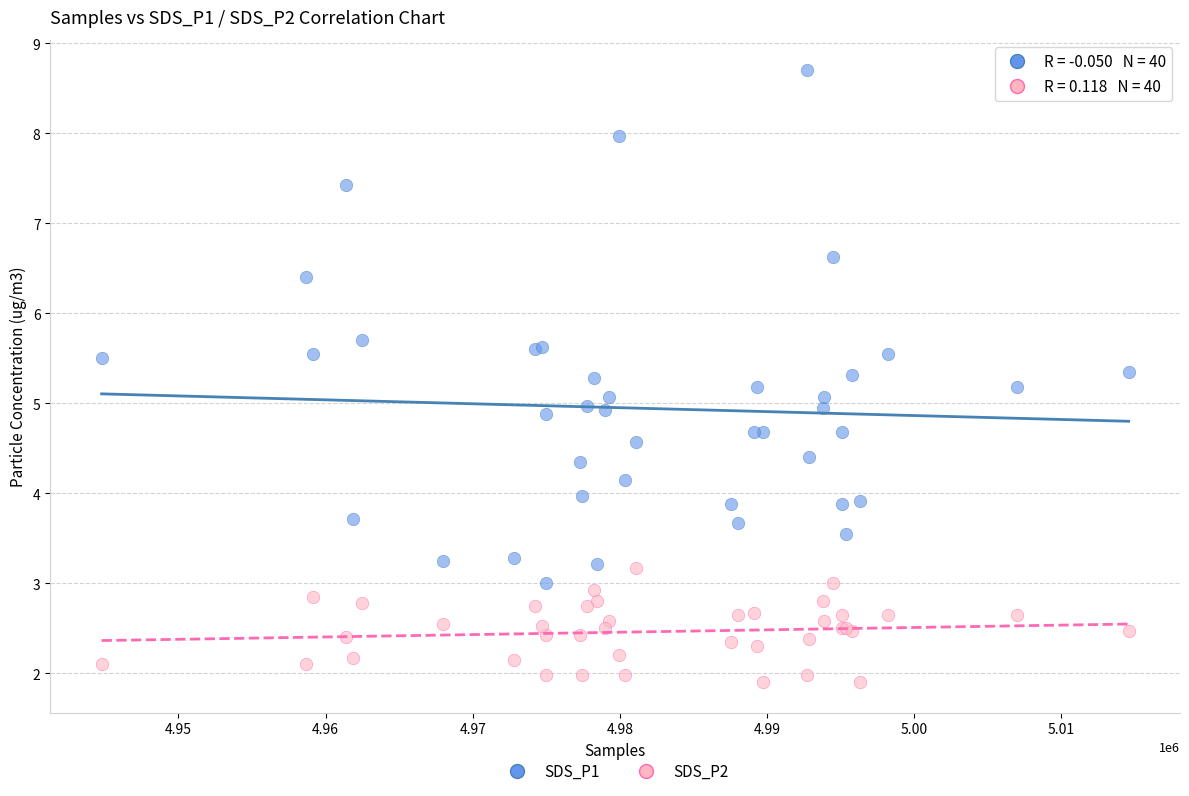

Which series has the largest Y range (max minus min)?

SDS_P1